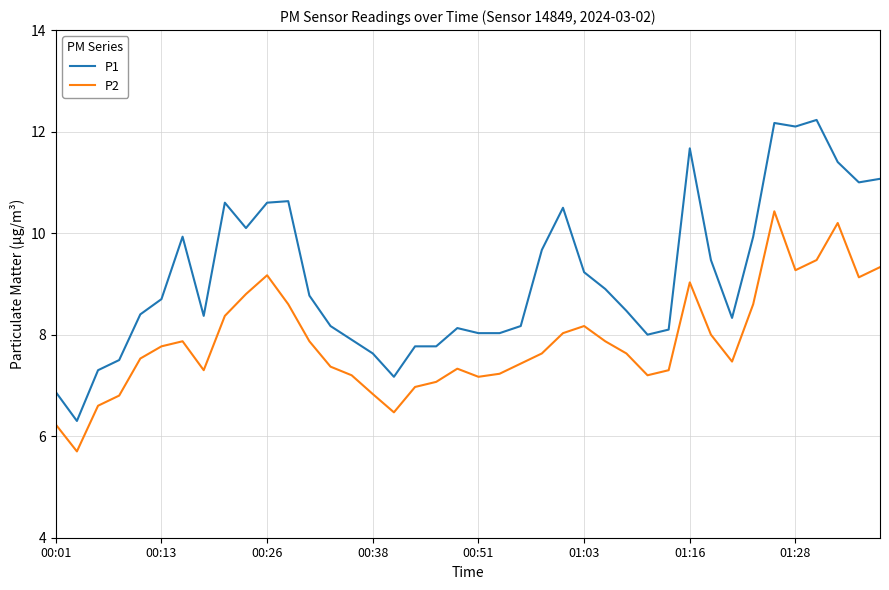

Is this an area chart (filled region under the line)?

No